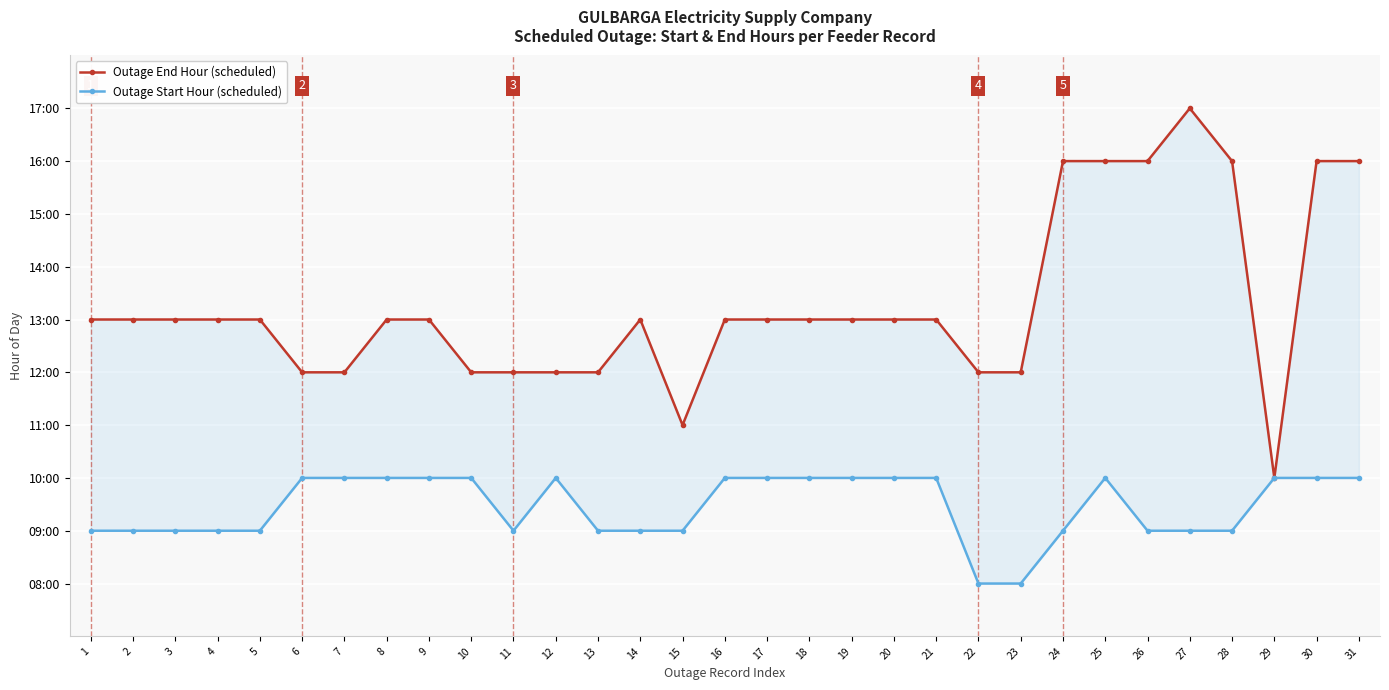

What is the average value of the Outage Start Hour (scheduled) series?

9